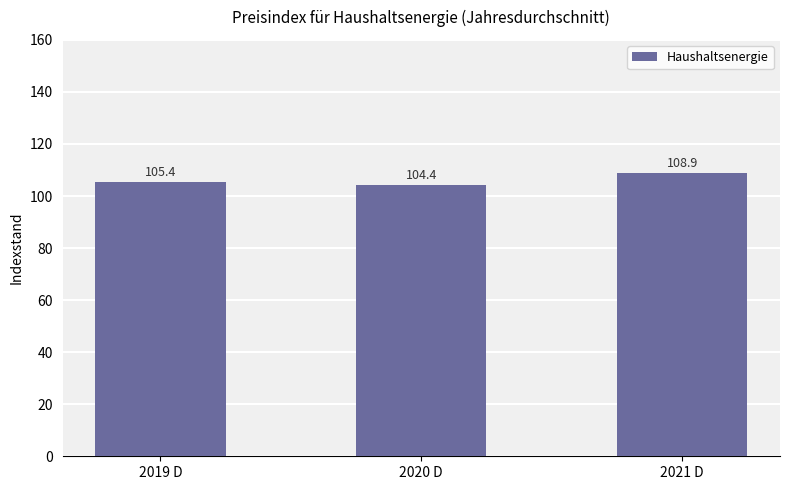

What is the approximate value at 2020 D?

104.4